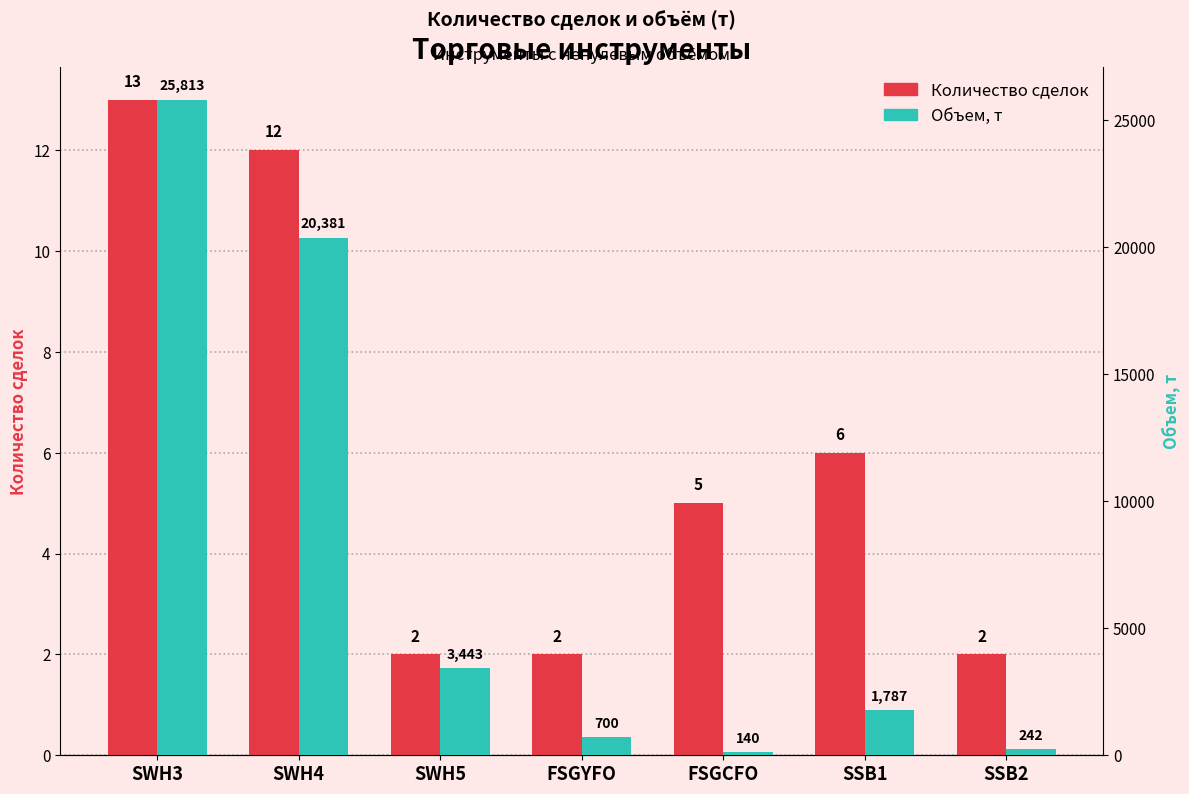

Is it true that Объем, т equals 202.9 at FSGCFO?

False